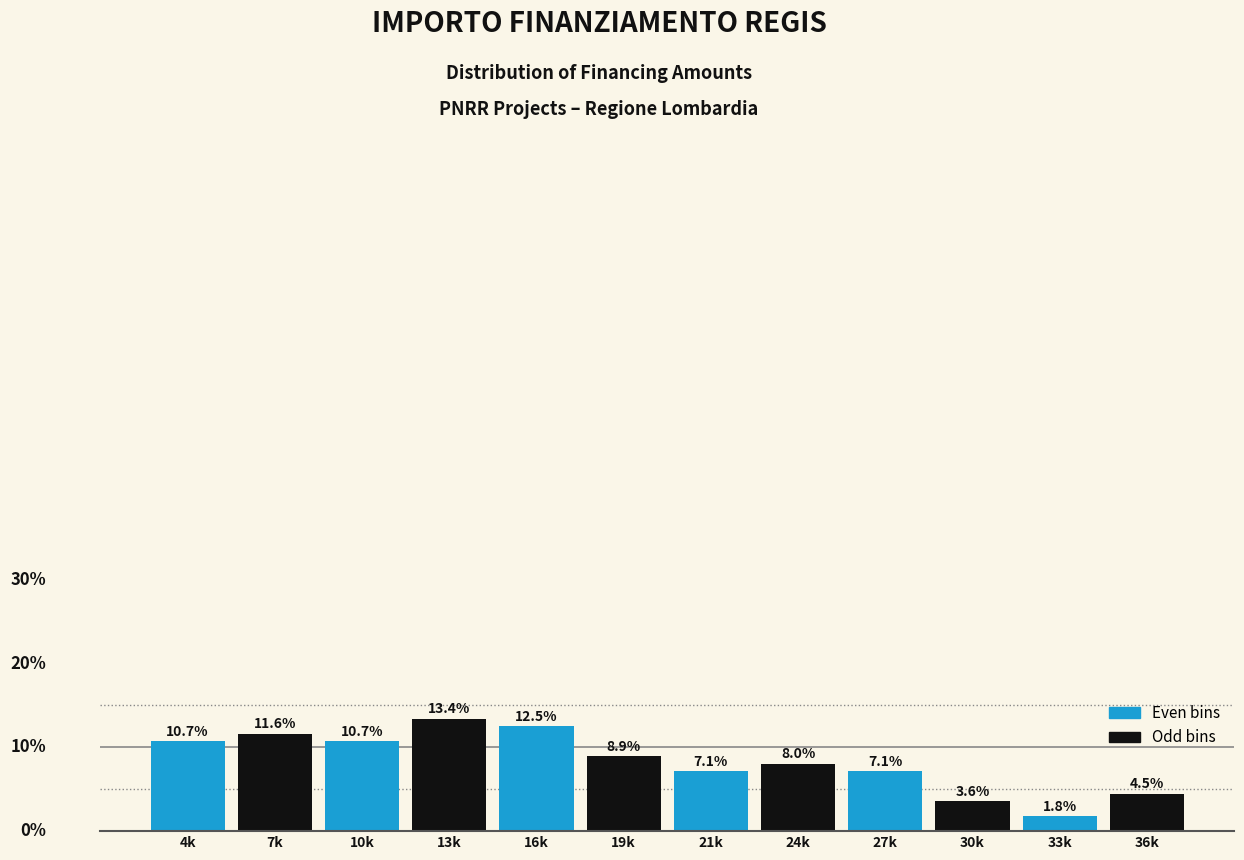

What is the label of the 2nd bar from the right?

33k